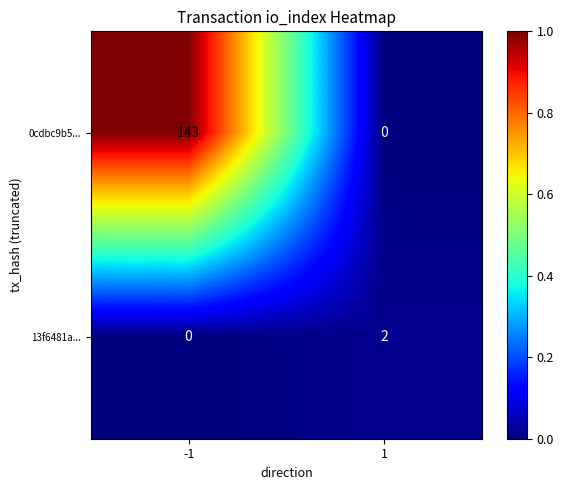

What is the difference between the maximum and minimum values in the 0cdbc9b5... series?

143